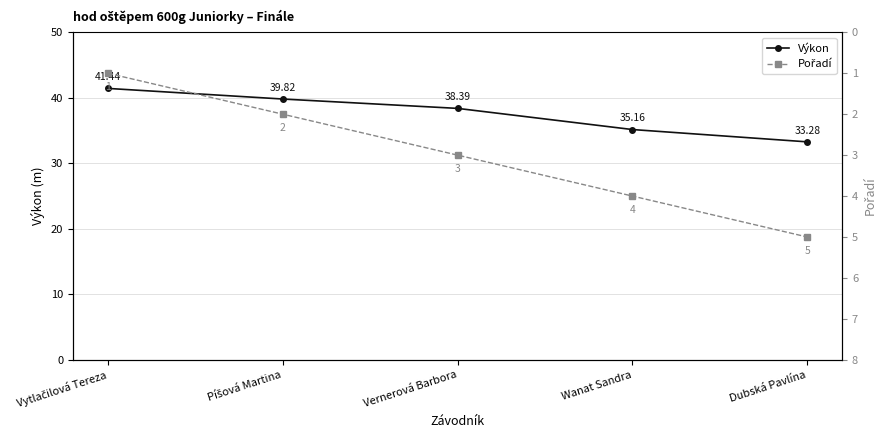

What is the sum of the Pořadí values at Wanat Sandra and Píšová Martina?

6.0